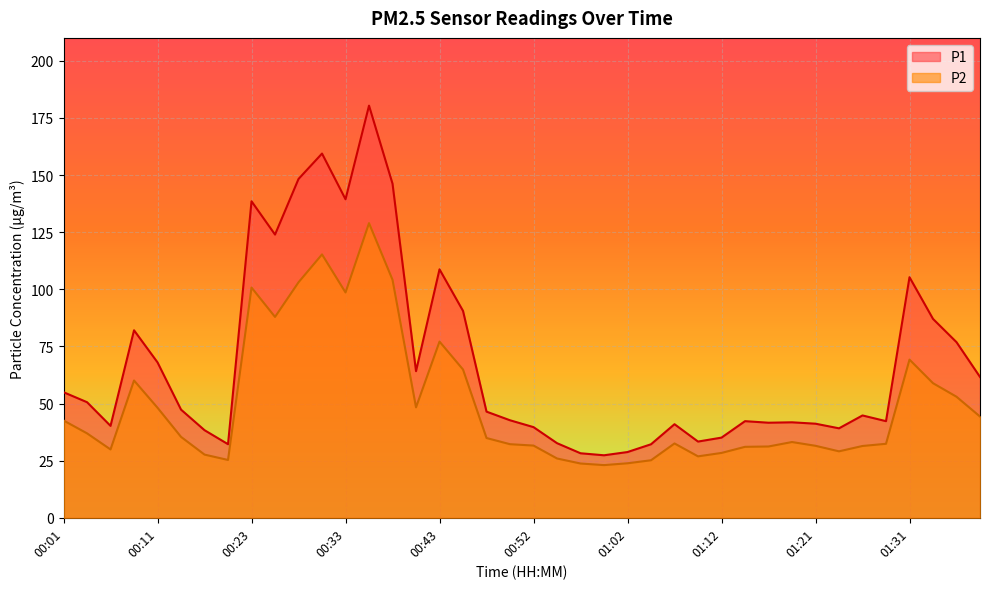

Reading left to right, list all the values displayed in this chart.

P1: 55.0	50.6	40.2	82.0	68.0	47.3	38.3	32.2	138.5	123.9	148.3	159.4	139.4	180.3	146.2	64.2	108.7	90.5	46.5	42.7	39.7	32.6	28.2	27.4	28.8	32.2	41.0	33.4	35.1	42.3	41.6	41.8	41.2	39.1	44.8	42.3	105.3	87.0	76.8	61.6
P2: 42.6	37.0	29.9	60.1	48.1	35.4	27.6	25.3	100.8	87.9	103.0	115.2	98.6	128.9	104.2	48.3	77.1	64.9	34.9	32.2	31.6	25.9	23.8	23.1	23.9	25.2	32.5	26.9	28.4	31.1	31.2	33.1	31.5	29.1	31.4	32.4	69.2	58.9	53.0	44.3